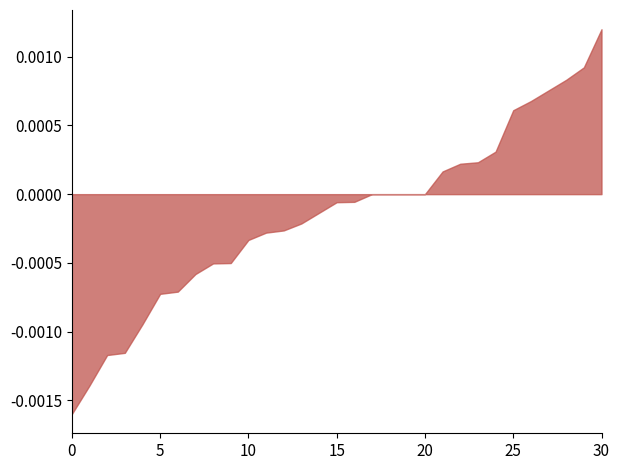

Which label corresponds to the largest value in the chart?

30